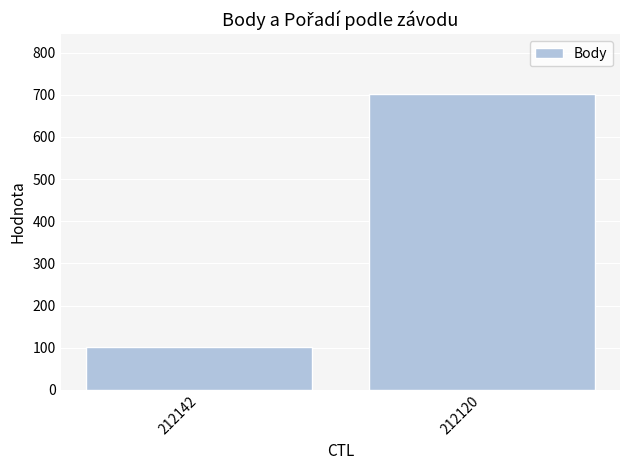

List the labels in order of value, largest first.

212120, 212142